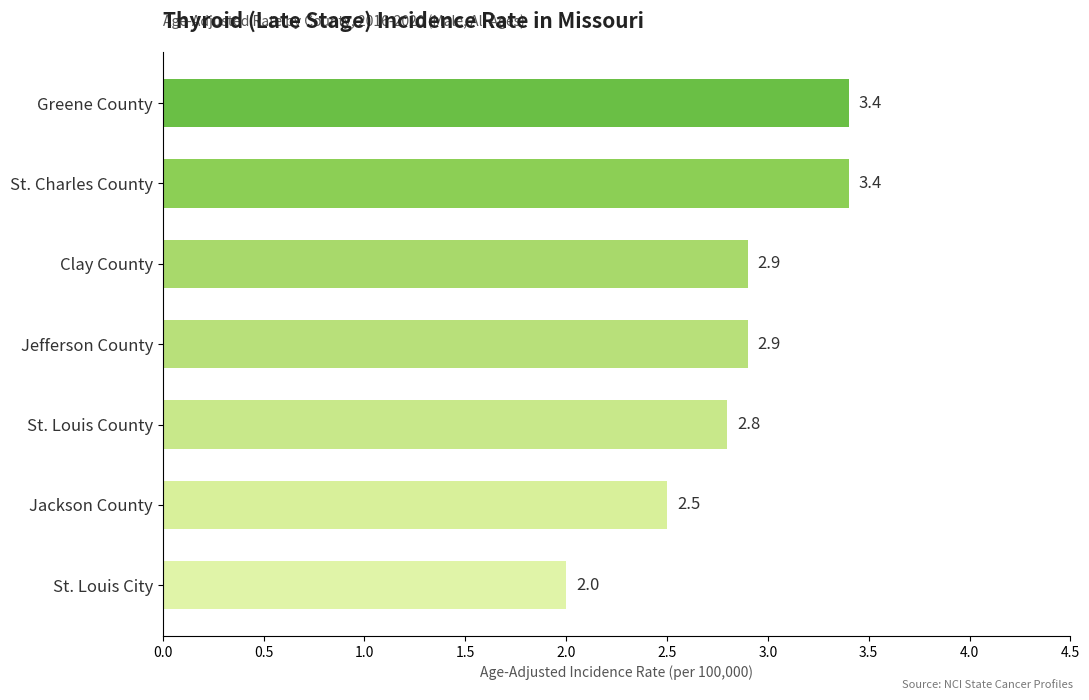

The value at Jefferson County is 5.1. True or false?

False